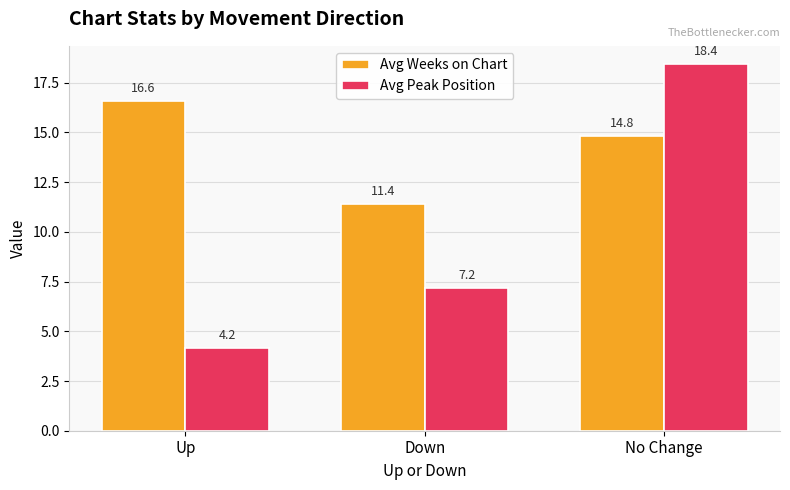

Reading right to left, extract all data points from this chart.

Avg Weeks on Chart: No Change=14.8	Down=11.4	Up=16.6
Avg Peak Position: No Change=18.4	Down=7.2	Up=4.2